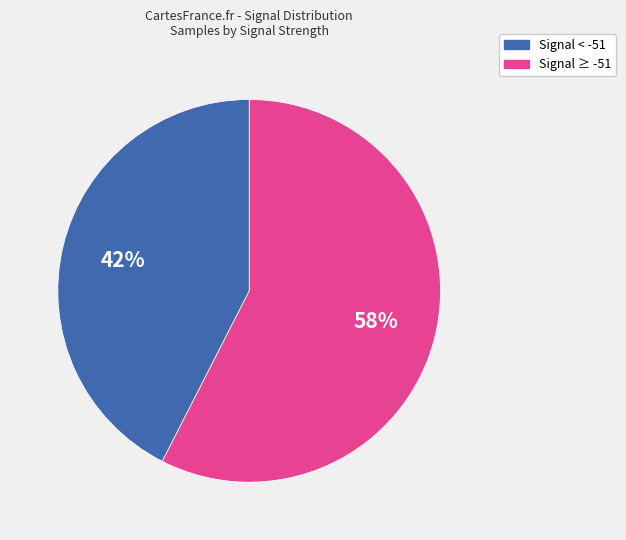

Is there a majority slice in this chart?

Yes